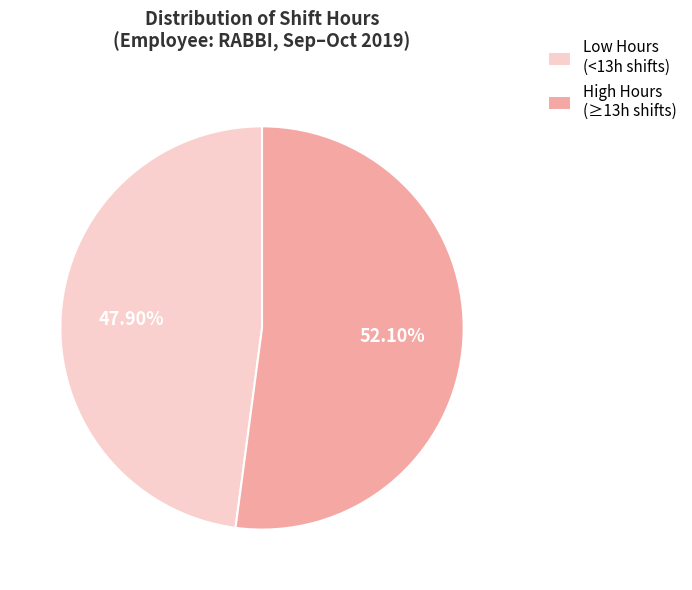

Combined, do Low Hours (<13h shifts) and High Hours (≥13h shifts) account for over 50%?

Yes